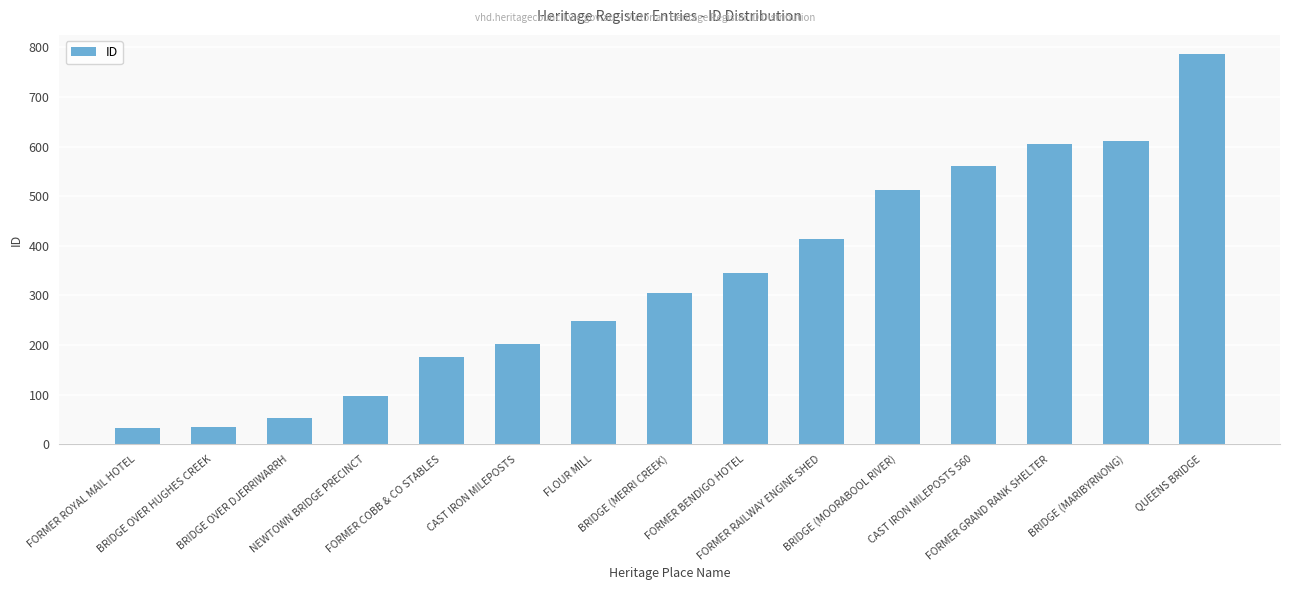

Count the number of data series in this chart.

1